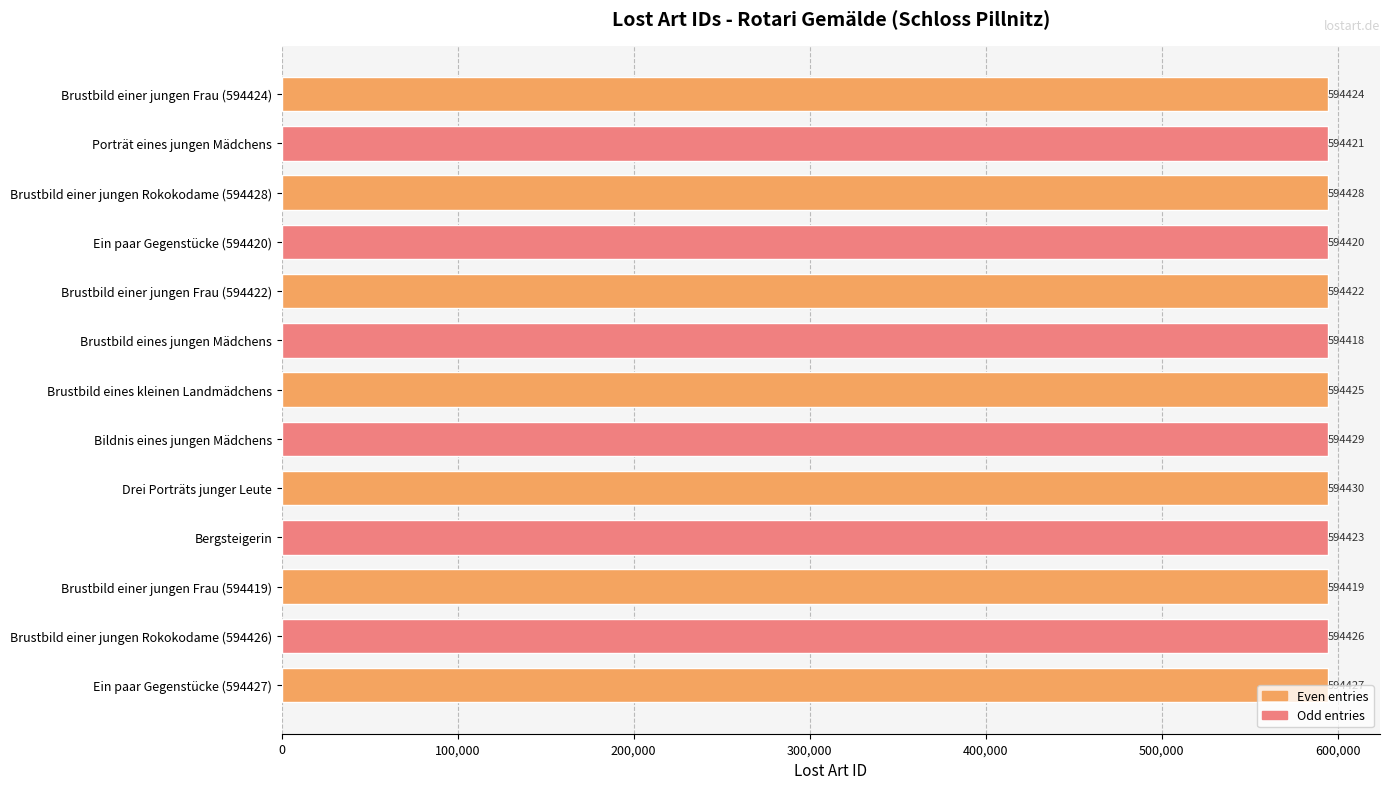

Where is the data nearest to the value 594424?

Brustbild einer jungen Frau (594424)